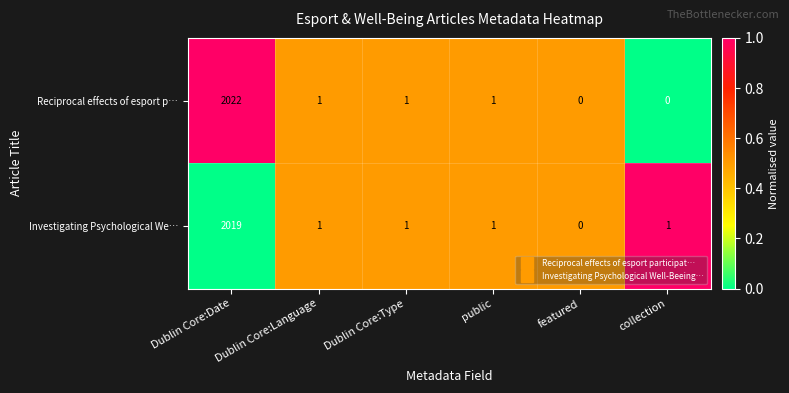

True or false: Reciprocal effects of esport p… has a value of -1252 at featured.

False